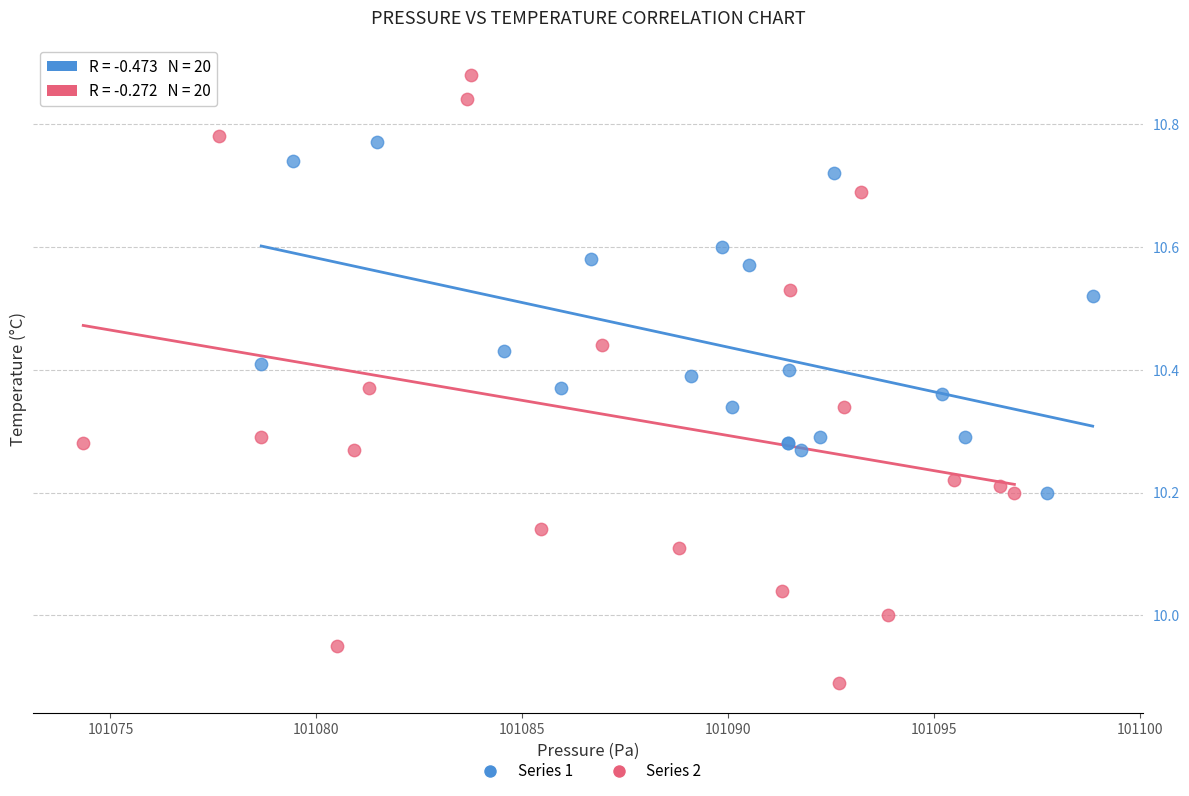

Which series reaches the minimum Y coordinate?

Series 2